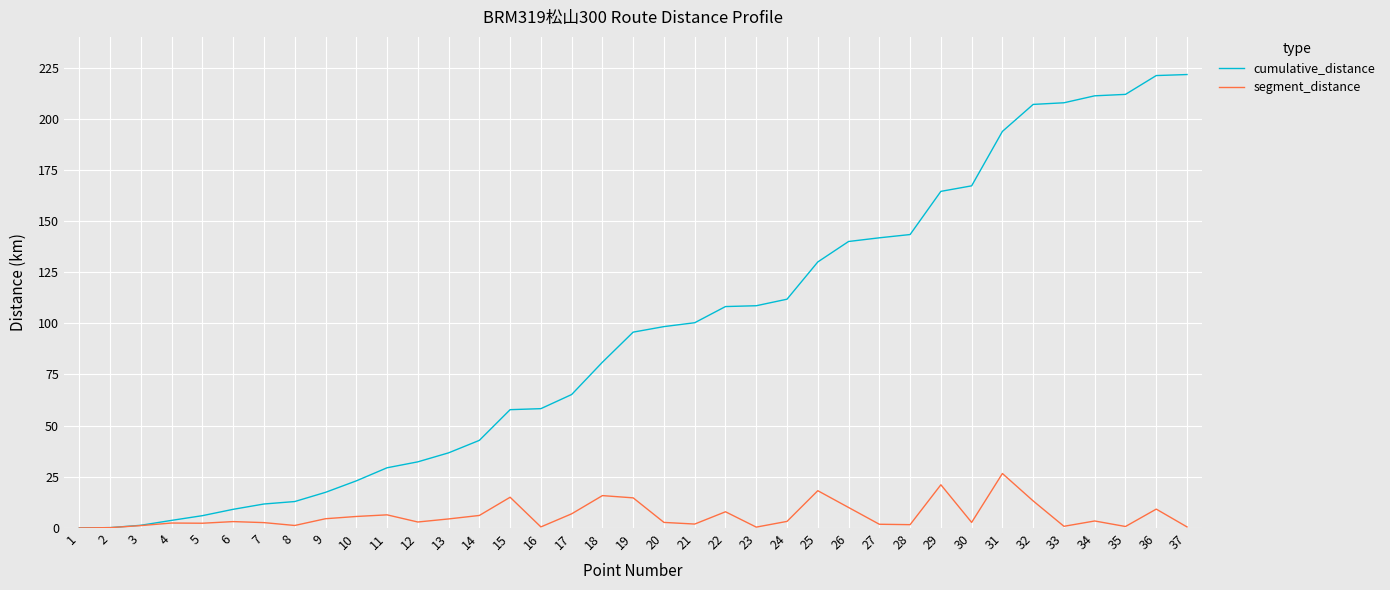

Which series has the largest range (max minus min)?

cumulative_distance